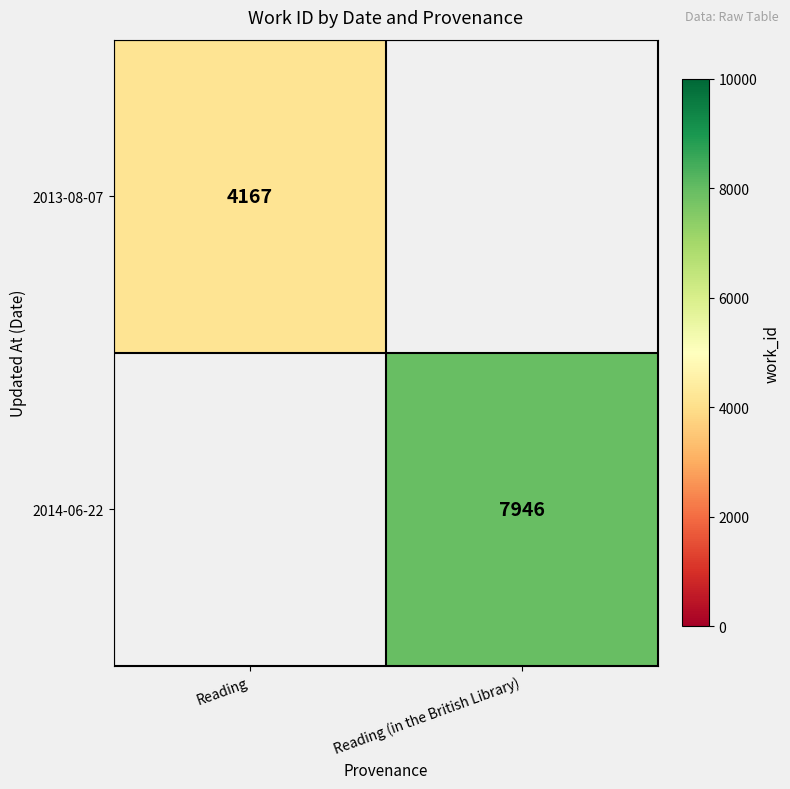

Is it true that 2013-08-07 equals 4167 at Reading?

True